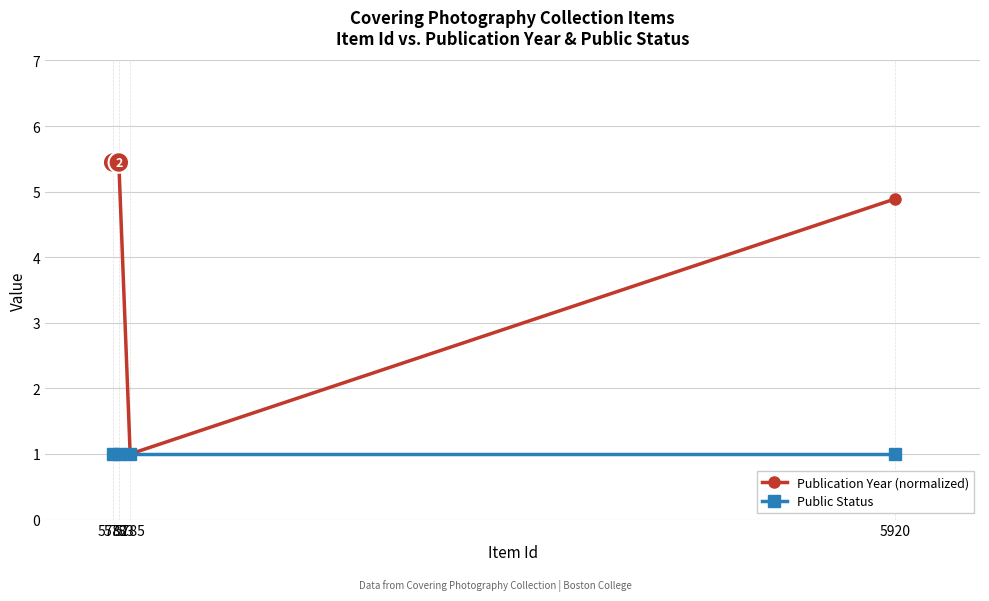

Reading left to right, list all the values displayed in this chart.

Publication Year (normalized): 5782=5.4	5783=5.4	5785=1.0	5920=4.9
Public Status: 5782=1.0	5783=1.0	5785=1.0	5920=1.0